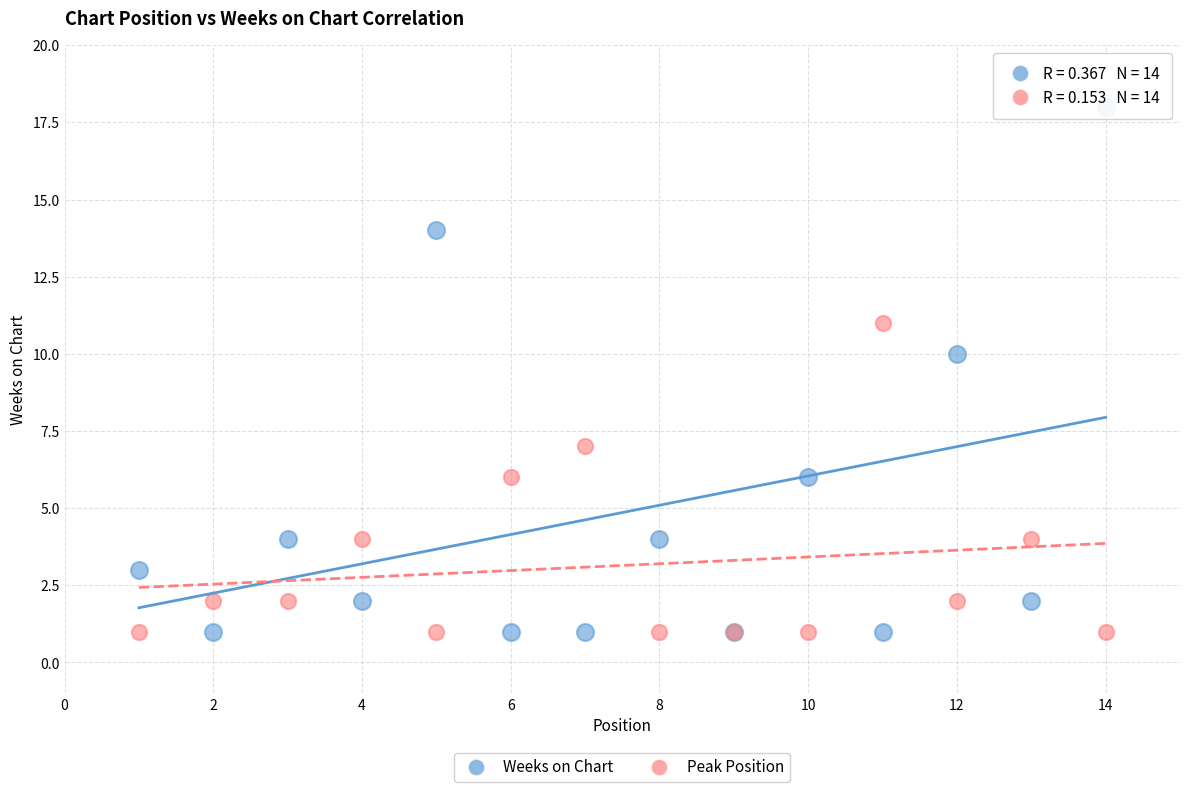

What is the X range (max minus min) for the scatter plot?

13